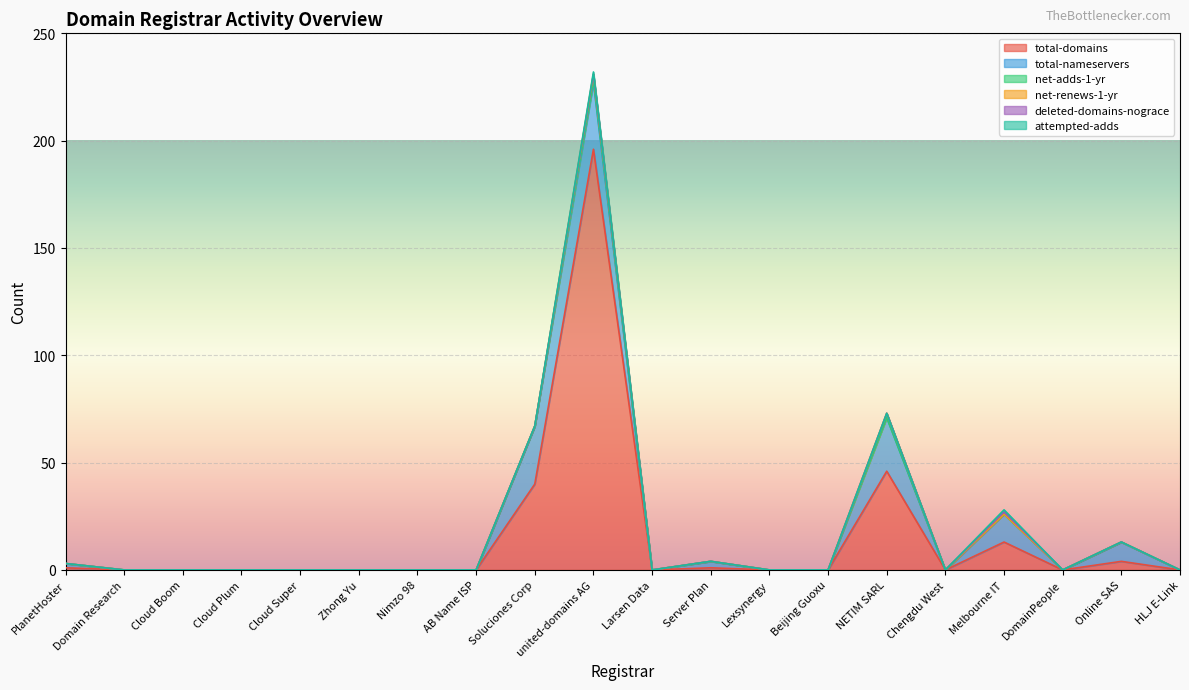

What is the highest value of the net-adds-1-yr series?

1